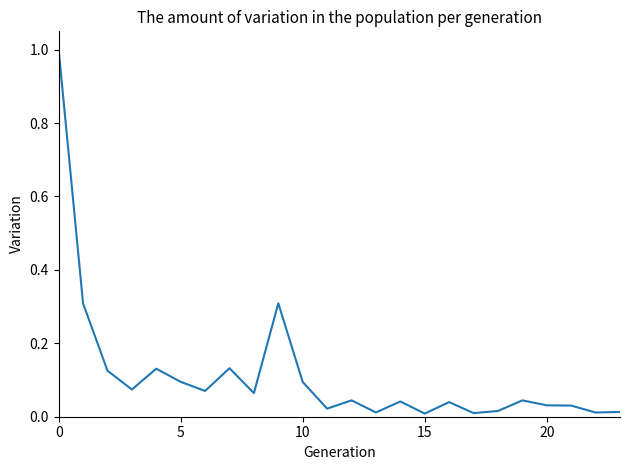

What is the difference between the maximum and minimum values?

1.0